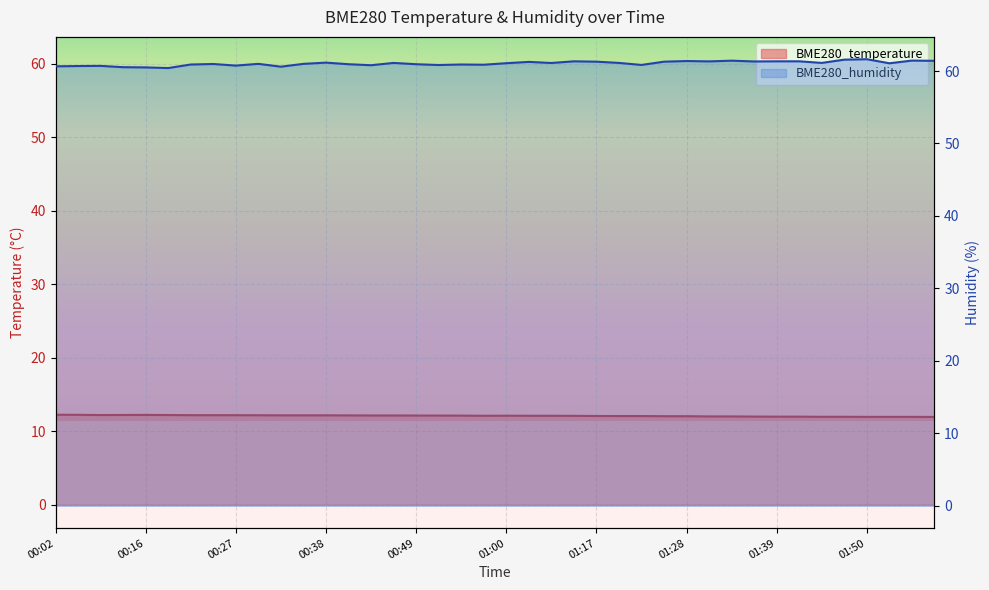

Which series changed the most between 00:08 and 00:13?

BME280_humidity